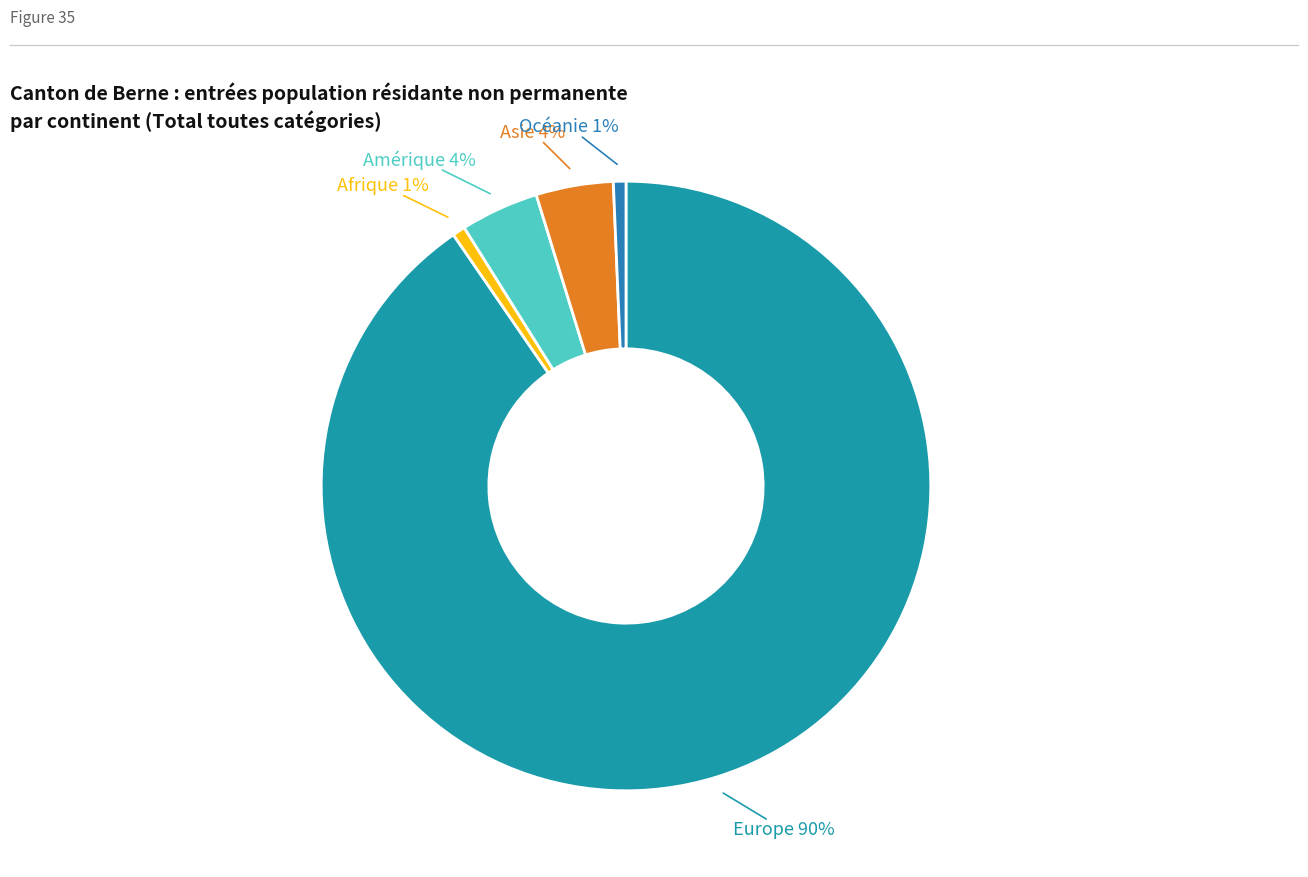

What is the largest slice in the pie chart?

Europe